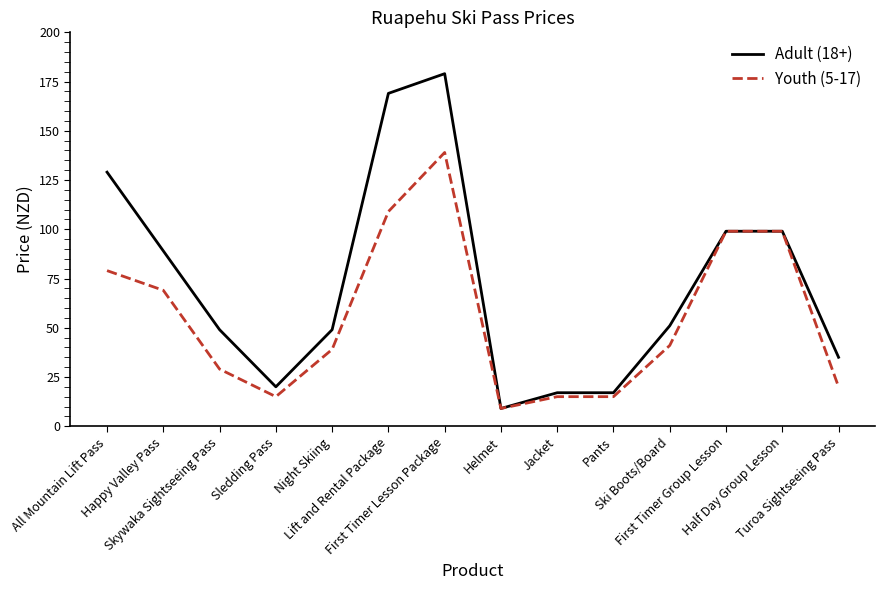

Reading left to right, what are all the values shown in this chart?

Adult (18+): All Mountain Lift Pass=129	Happy Valley Pass=89	Skywaka Sightseeing Pass=49	Sledding Pass=20	Night Skiing=49	Lift and Rental Package=169	First Timer Lesson Package=179	Helmet=9	Jacket=17	Pants=17	Ski Boots/Board=51	First Timer Group Lesson=99	Half Day Group Lesson=99	Turoa Sightseeing Pass=35
Youth (5-17): All Mountain Lift Pass=79	Happy Valley Pass=69	Skywaka Sightseeing Pass=29	Sledding Pass=15	Night Skiing=39	Lift and Rental Package=109	First Timer Lesson Package=139	Helmet=9	Jacket=15	Pants=15	Ski Boots/Board=41	First Timer Group Lesson=99	Half Day Group Lesson=99	Turoa Sightseeing Pass=20